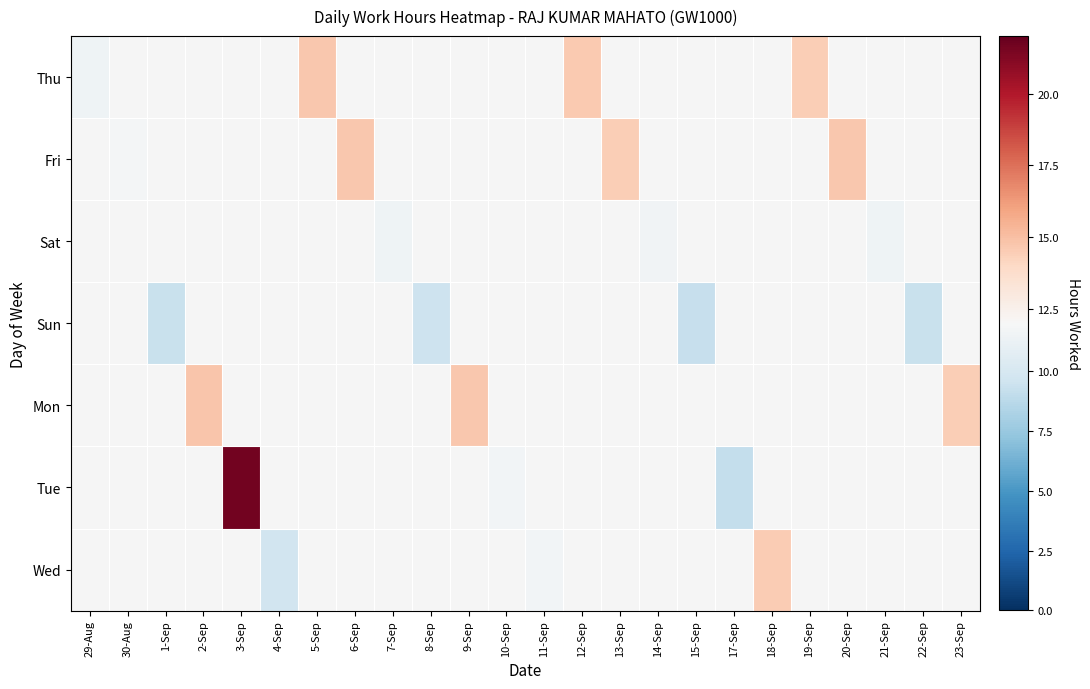

Count the number of categories in the chart.

24